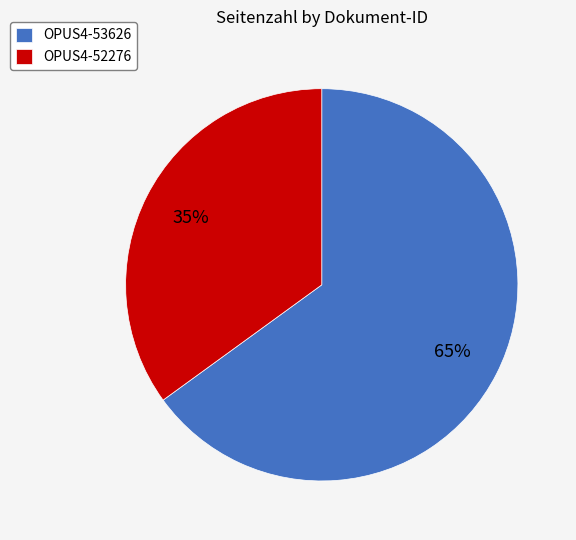

Is there any slice that represents more than half of the pie?

Yes